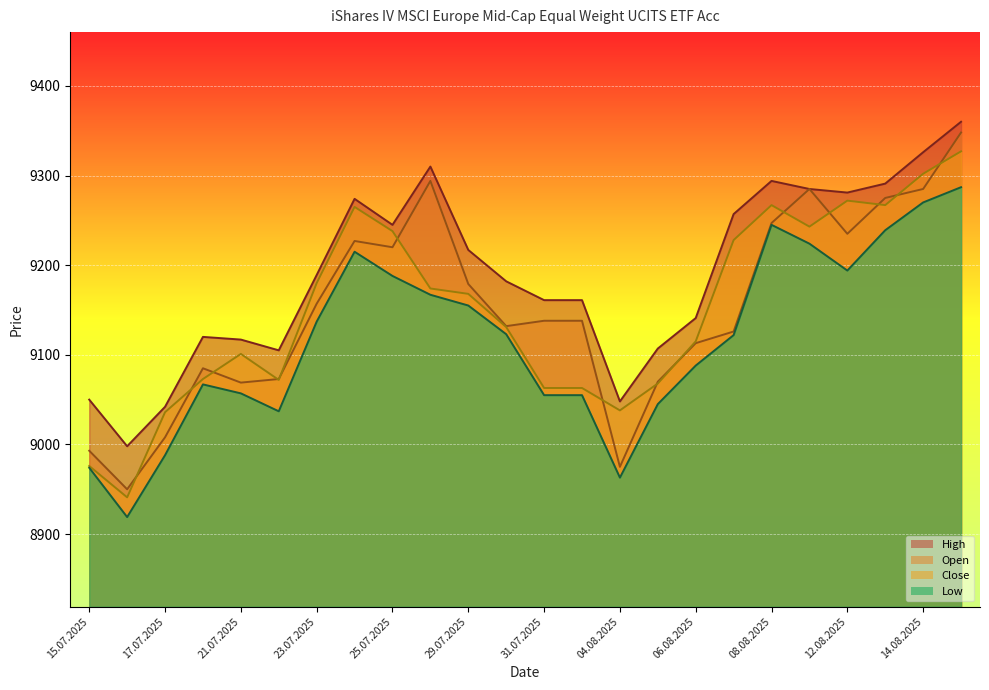

How many values in the High (line) series are below 9189?

12